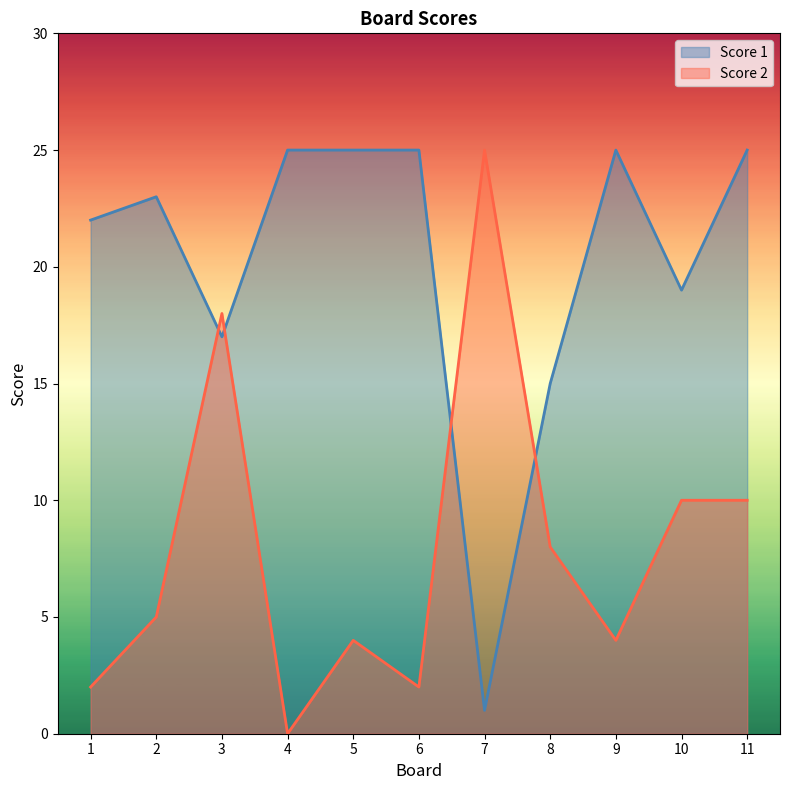

True or false: Score 1 has more than 1 points higher than both neighbors.

True